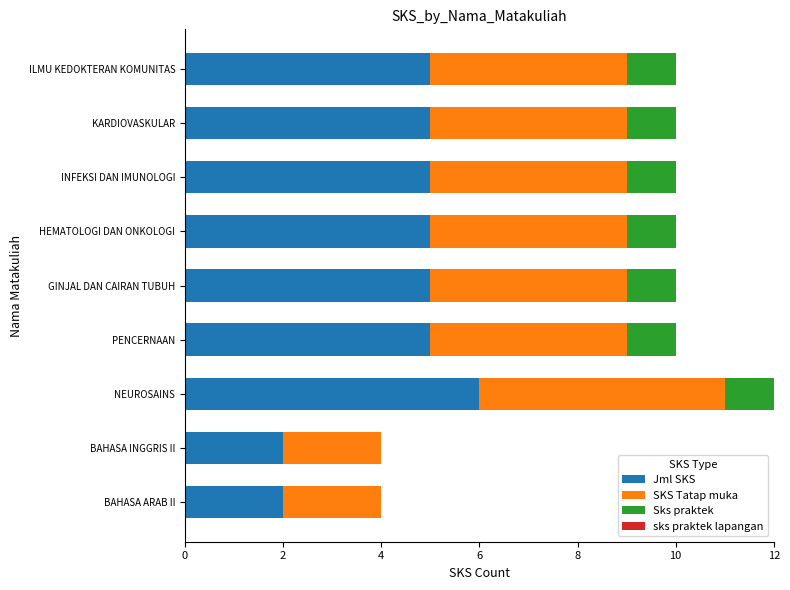

What is the approximate value of Jml SKS at KARDIOVASKULAR?

5